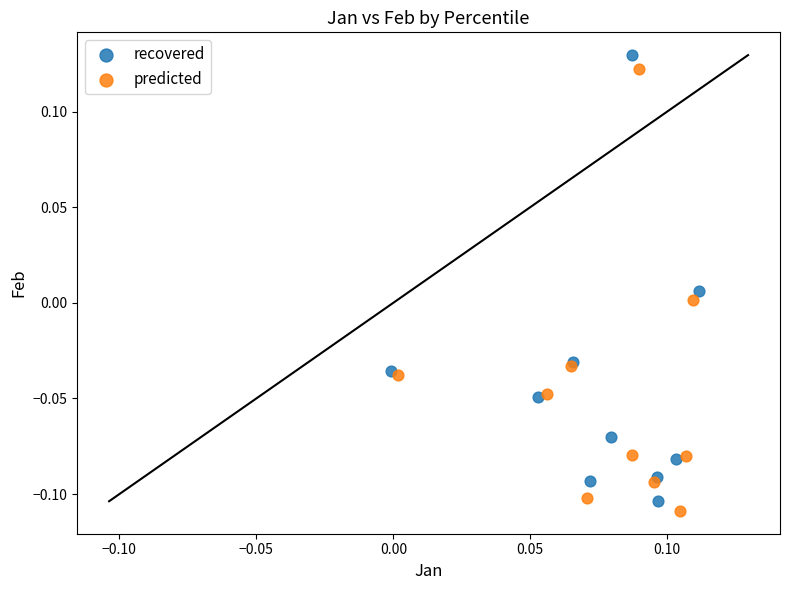

What are all the series names shown in the legend?

recovered, predicted